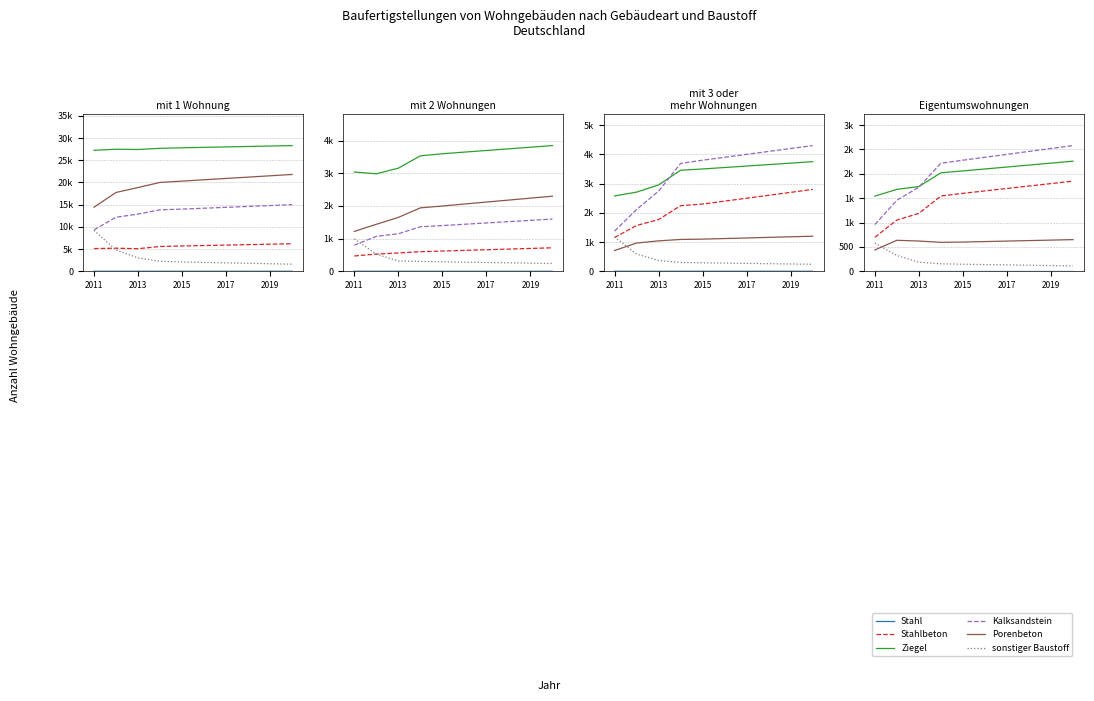

True or false: Ziegel and Stahl cross at least once.

False